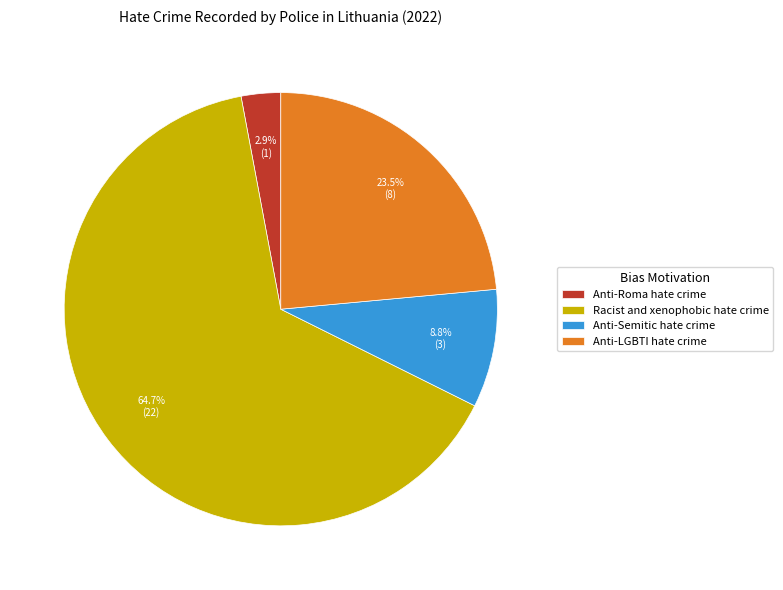

Rank the categories by value from highest to lowest.

Racist and xenophobic hate crime, Anti-LGBTI hate crime, Anti-Semitic hate crime, Anti-Roma hate crime